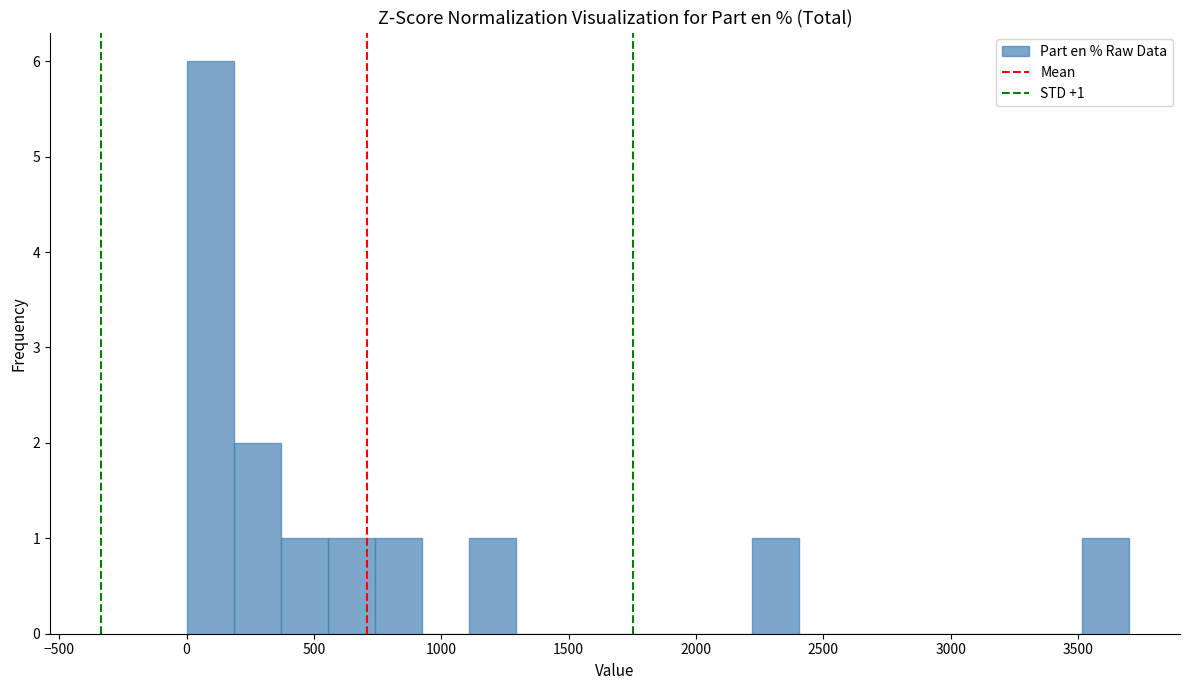

Read against the x-axis, roughly where is the centre of the tallest bar?

100